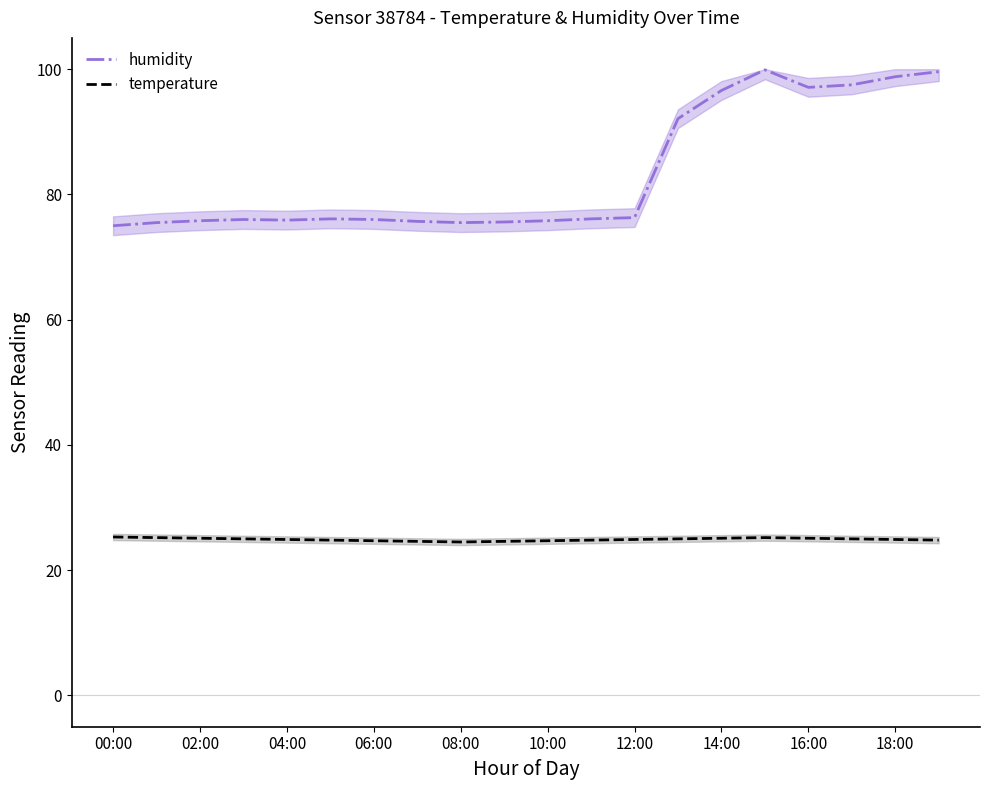

True or false: humidity and temperature cross at least once.

False